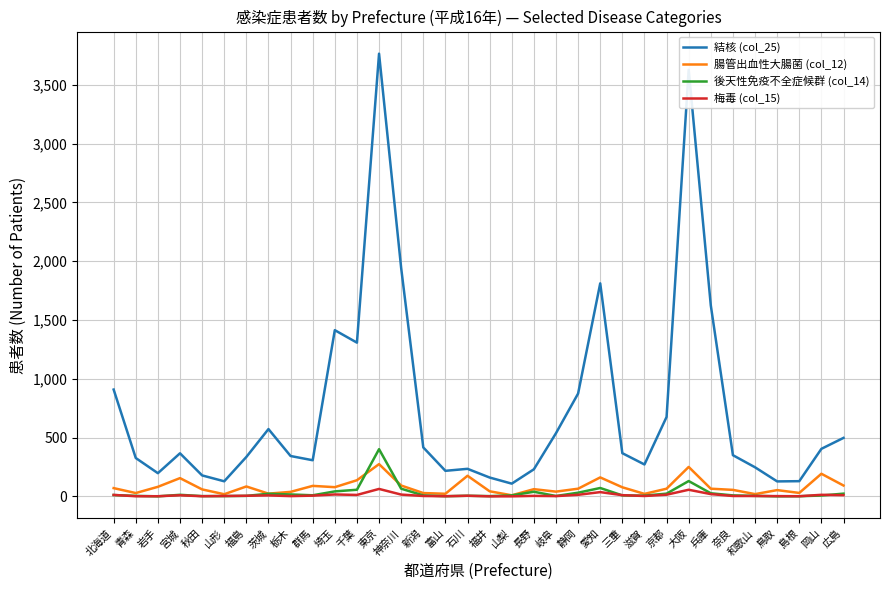

What is the minimum value for 腸管出血性大腸菌 (col_12)?

9